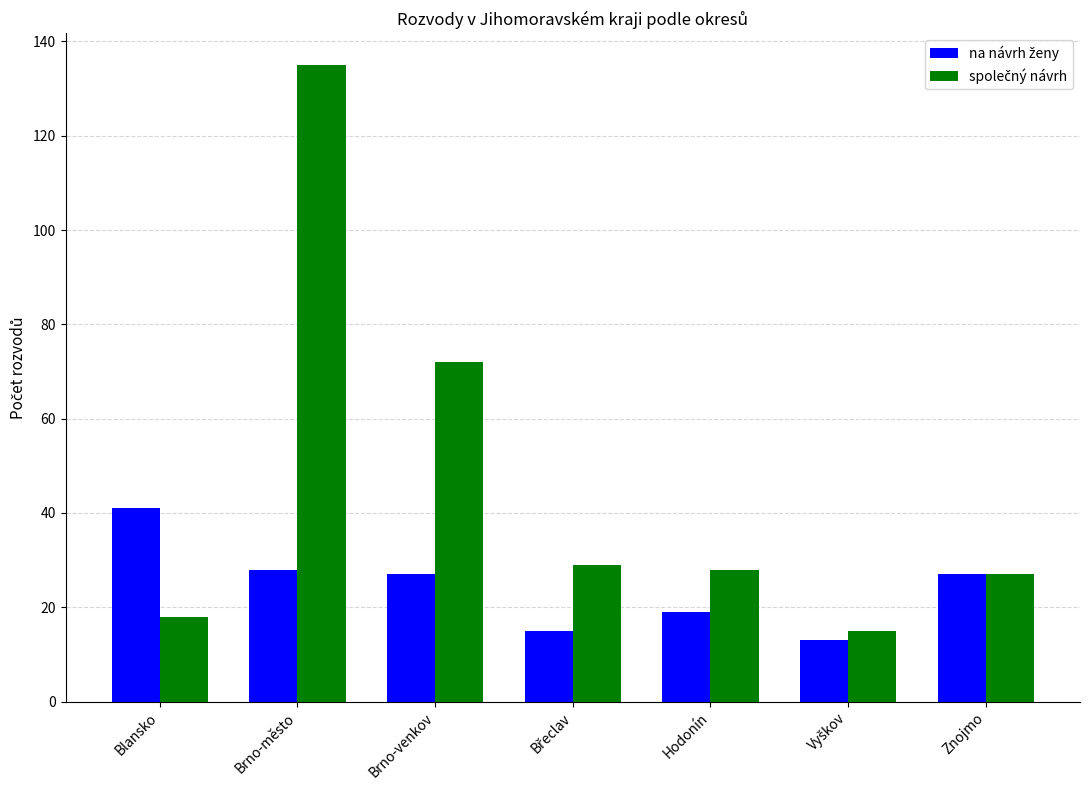

What is the difference between the highest and lowest values at Brno-venkov?

45